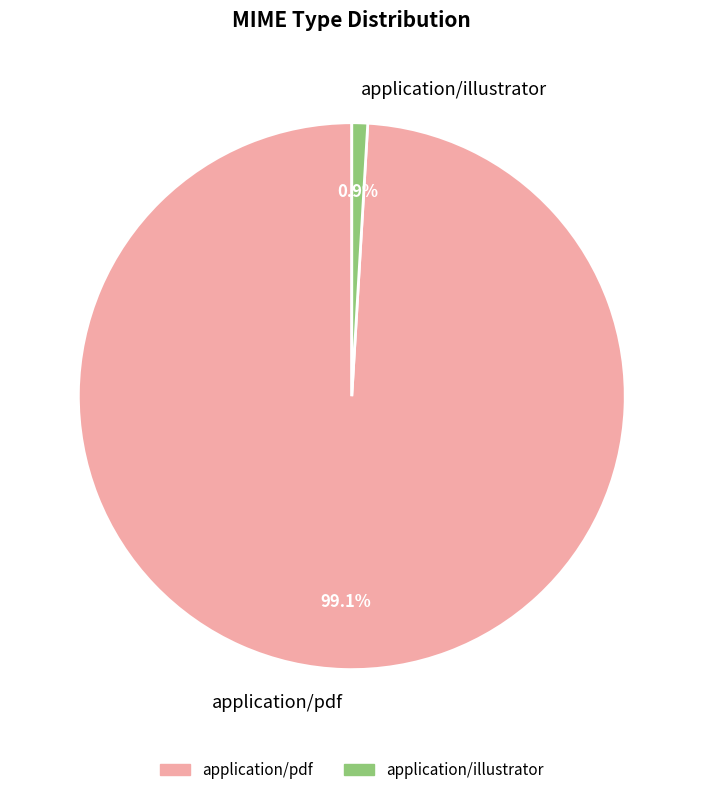

Which category has the smallest portion of the pie?

application/illustrator